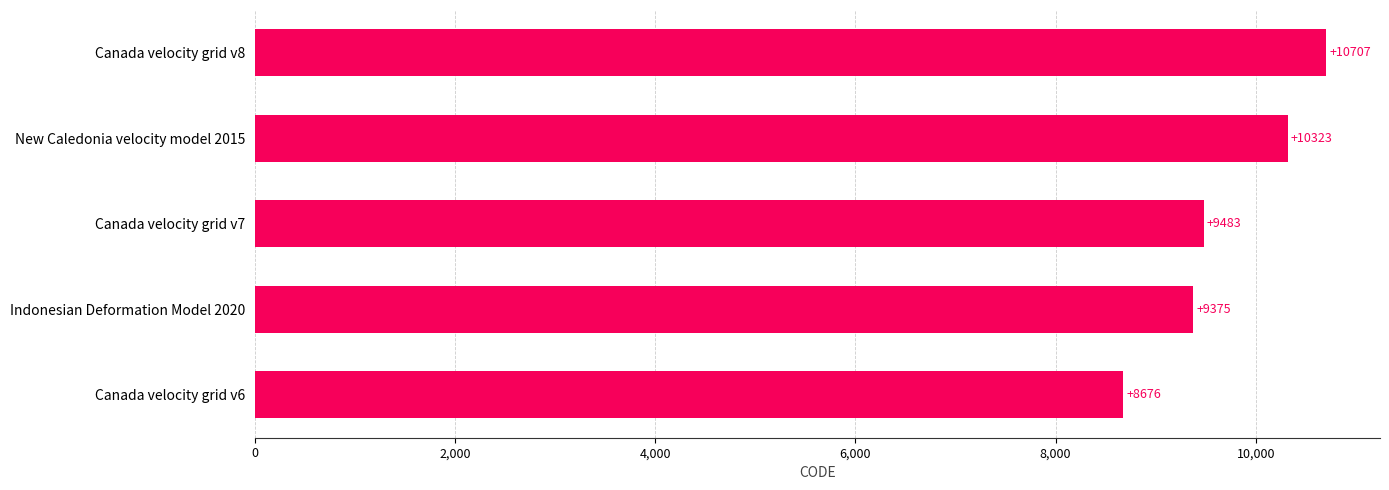

Does the chart contain stacked bars?

No